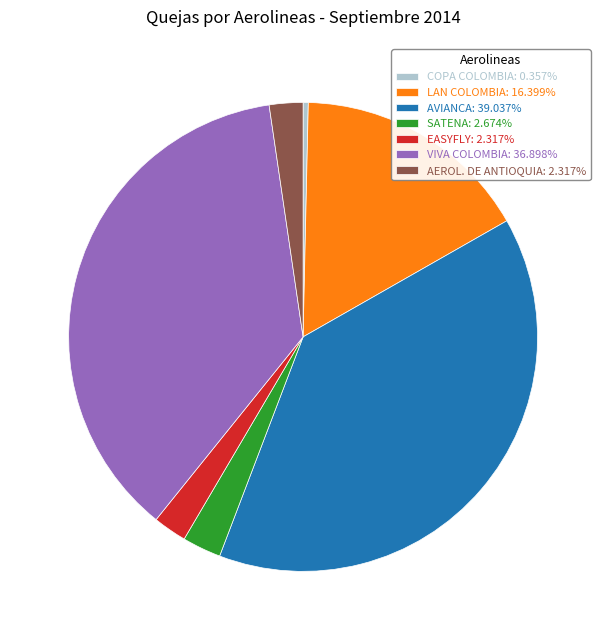

Approximately how many times larger is the value at AVIANCA compared to VIVA COLOMBIA?

1.1